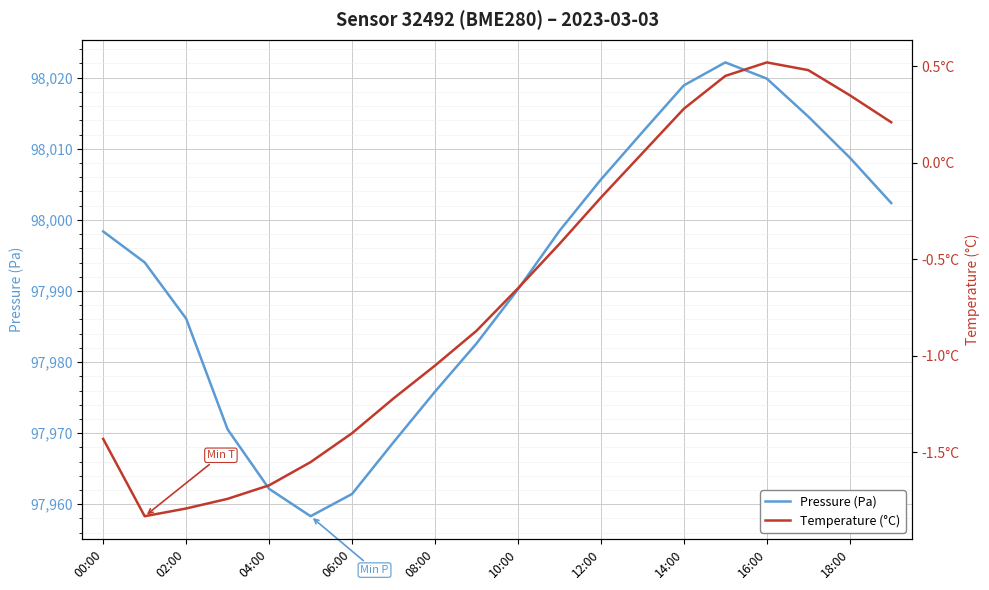

What is the total value across all series at 19?

98002.6